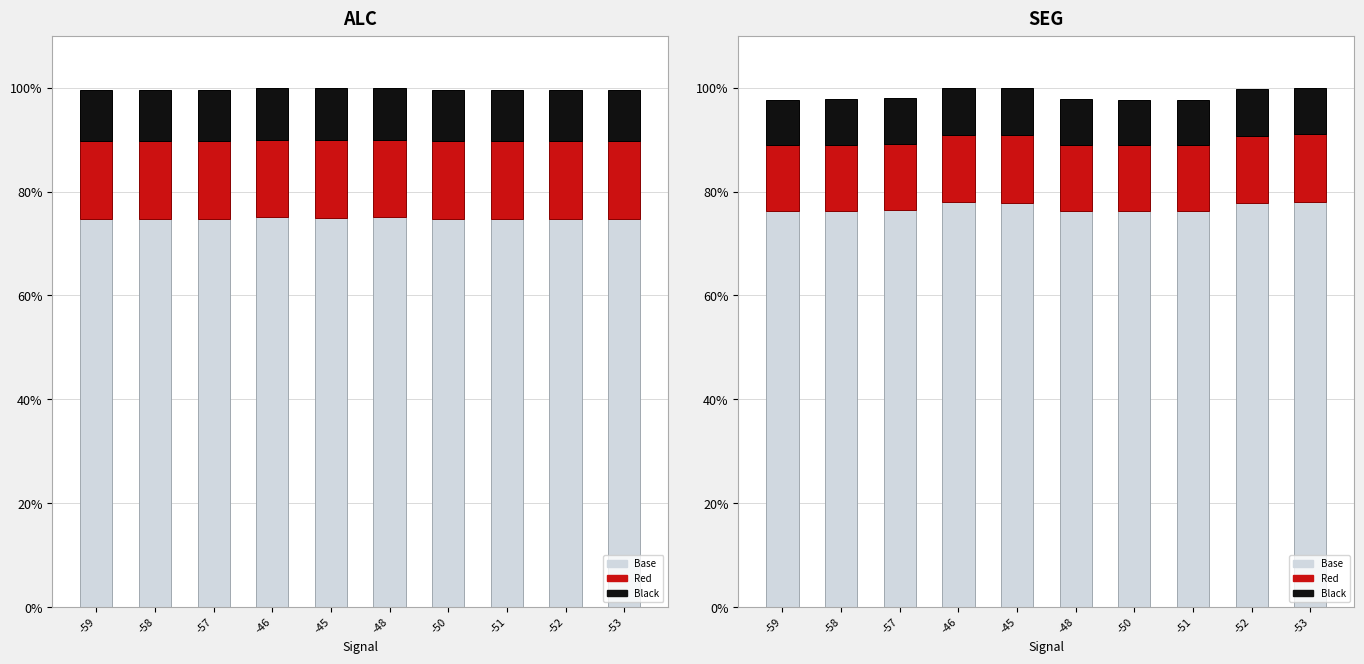

Is the value of Red at -50 greater than the value of Base at -46?

No